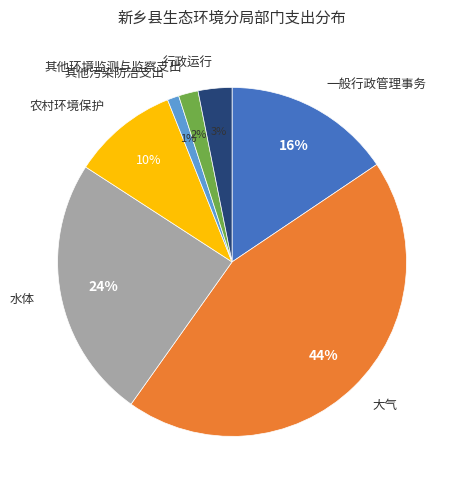

Which category has the smallest portion of the pie?

其他污染防治支出